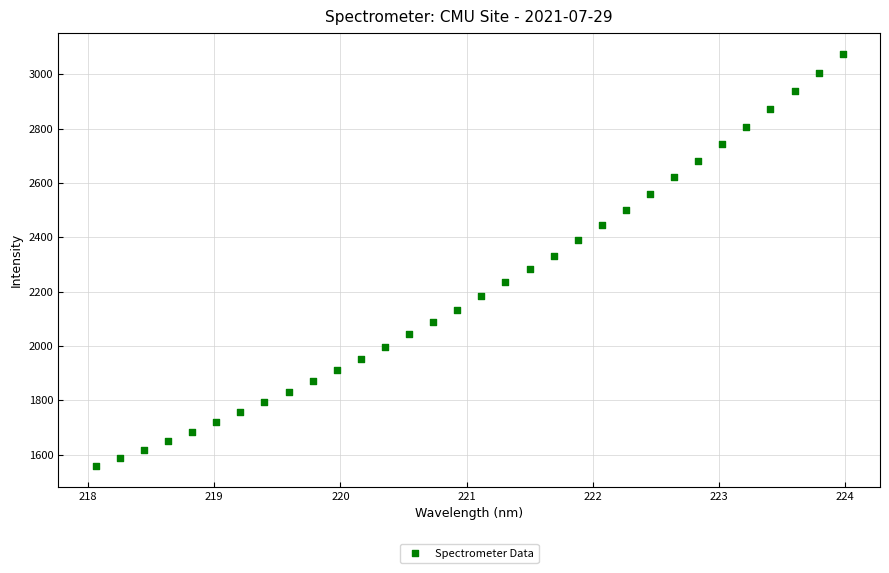

What is the range of Y values (max minus min)?

1519.1